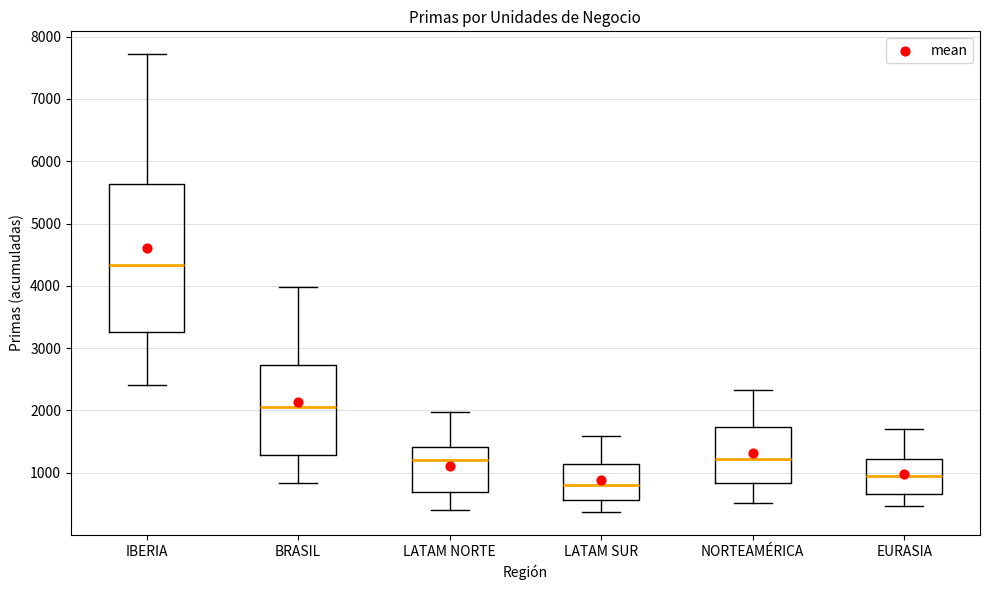

Reading left to right, read every box against the y-axis: the position of its median line, the range the box covers, and the ends of its whiskers. The values are not printed on the chart, so give them approximately, as read against the axis.

IBERIA: median 4300, box 3300 to 5600, whiskers 2400 to 7700
BRASIL: median 2100, box 1300 to 2700, whiskers 800 to 4000
LATAM NORTE: median 1200, box 700 to 1400, whiskers 400 to 2000
LATAM SUR: median 800, box 600 to 1100, whiskers 400 to 1600
NORTEAMÉRICA: median 1200, box 800 to 1700, whiskers 500 to 2300
EURASIA: median 1000, box 700 to 1200, whiskers 500 to 1700